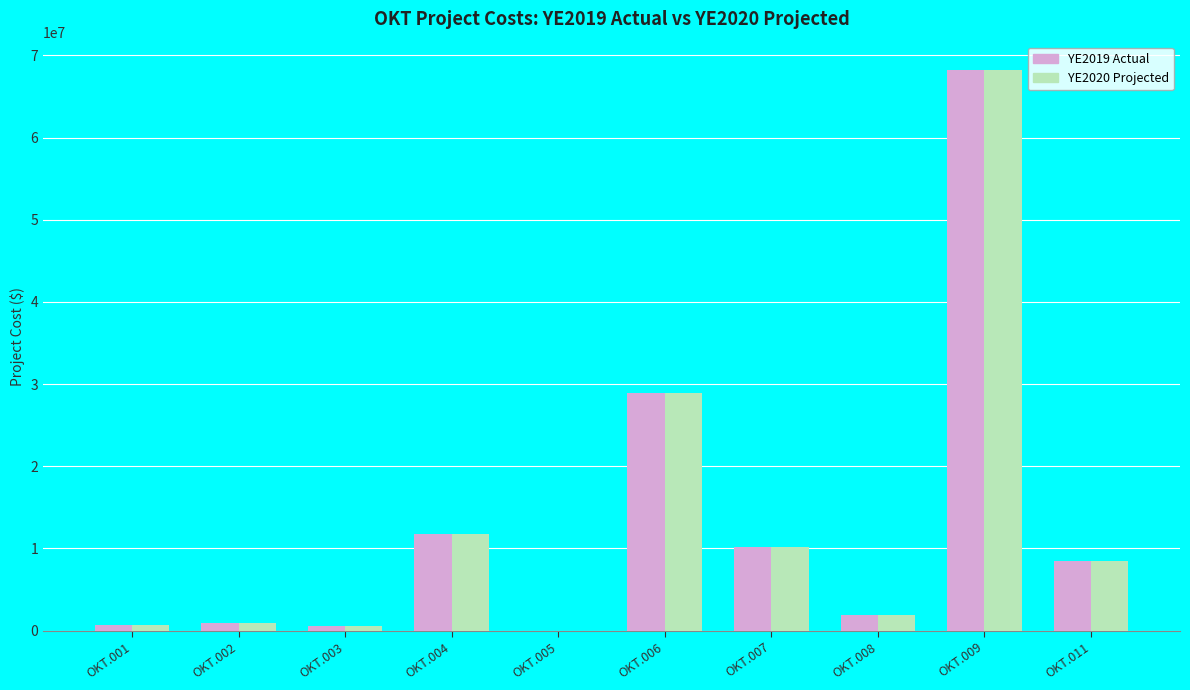

Which category has the highest value in the YE2020 Projected series?

OKT.009